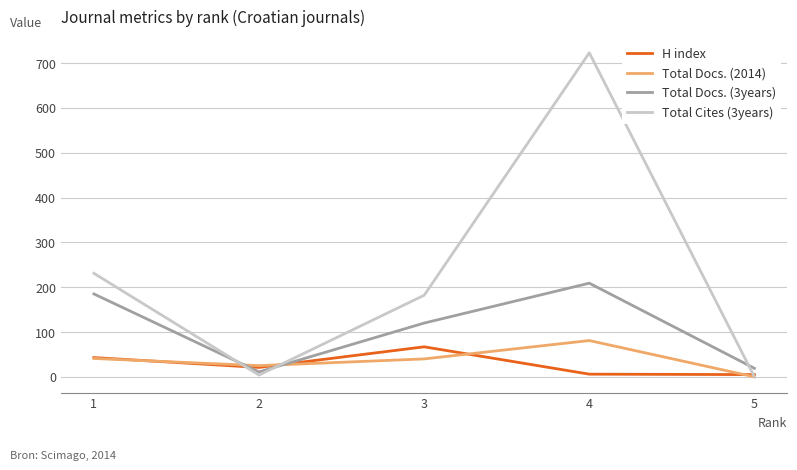

Which category has the highest value in the H index series?

3